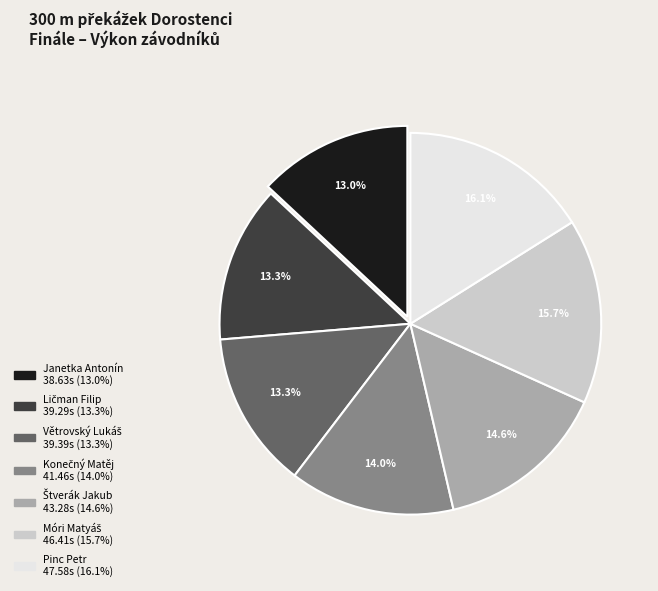

What portion of the pie excludes Janetka Antonín?

87.0%